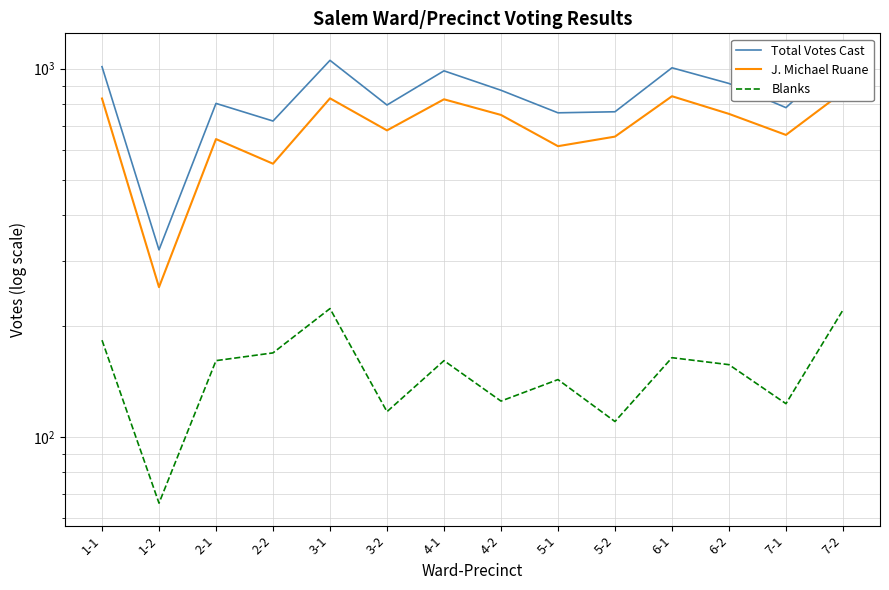

Reading left to right, extract all data points from this chart.

Total Votes Cast: 1-1=1013	1-2=322	2-1=805	2-2=721	3-1=1054	3-2=797	4-1=987	4-2=874	5-1=759	5-2=764	6-1=1006	6-2=912	7-1=784	7-2=1085
J. Michael Ruane: 1-1=830	1-2=255	2-1=644	2-2=552	3-1=831	3-2=680	4-1=826	4-2=749	5-1=616	5-2=654	6-1=842	6-2=754	7-1=661	7-2=864
Blanks: 1-1=183	1-2=66	2-1=161	2-2=169	3-1=223	3-2=117	4-1=161	4-2=125	5-1=143	5-2=110	6-1=164	6-2=157	7-1=123	7-2=221